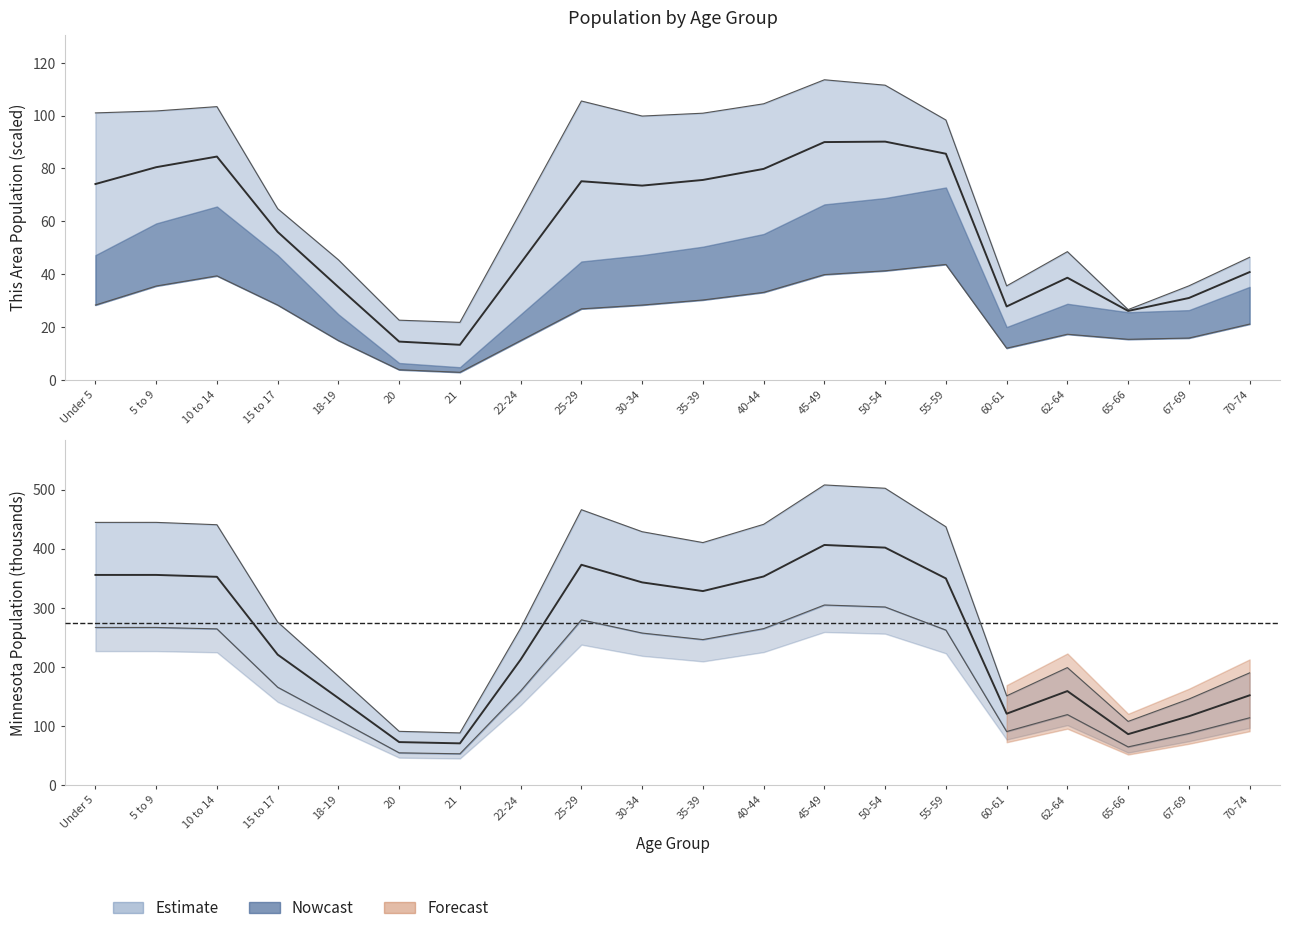

Where is This Area nearest to the value 23?

70-74